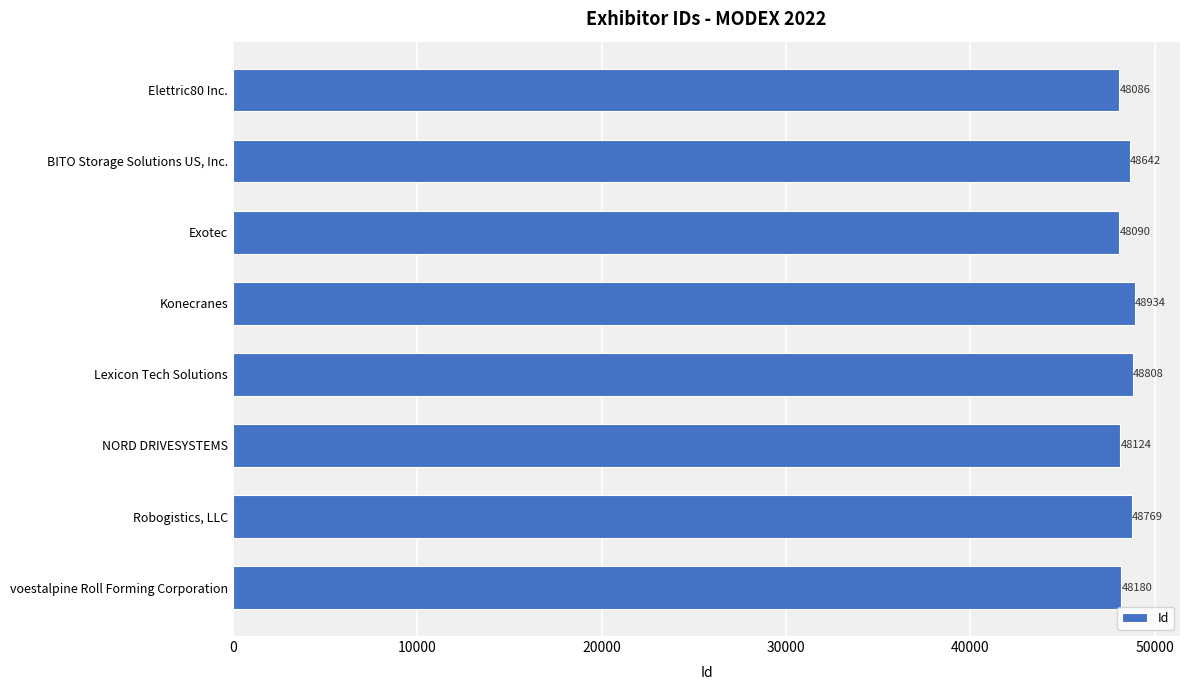

What is the average value?

48454